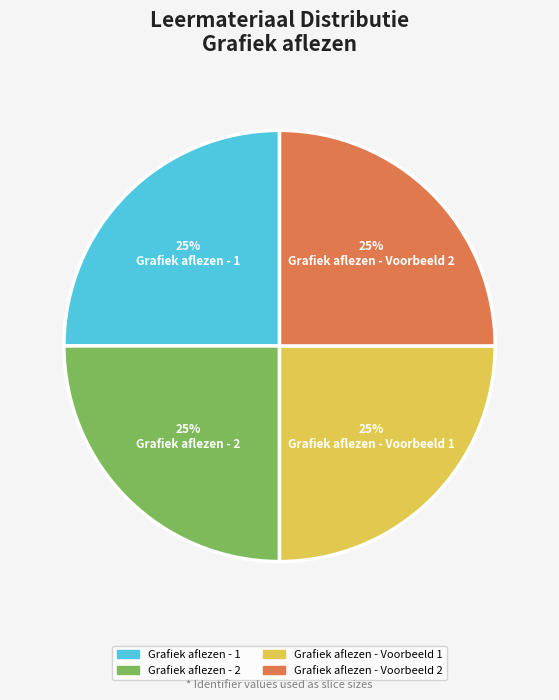

What is the ratio of the value at Grafiek aflezen - 2 to the value at Grafiek aflezen - Voorbeeld 2?

1.0